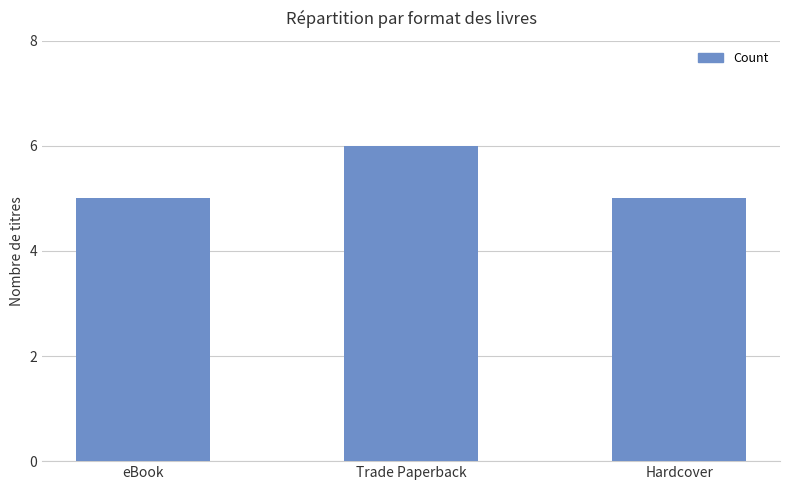

The chart shows a value of 6 at Trade Paperback. True or false?

True